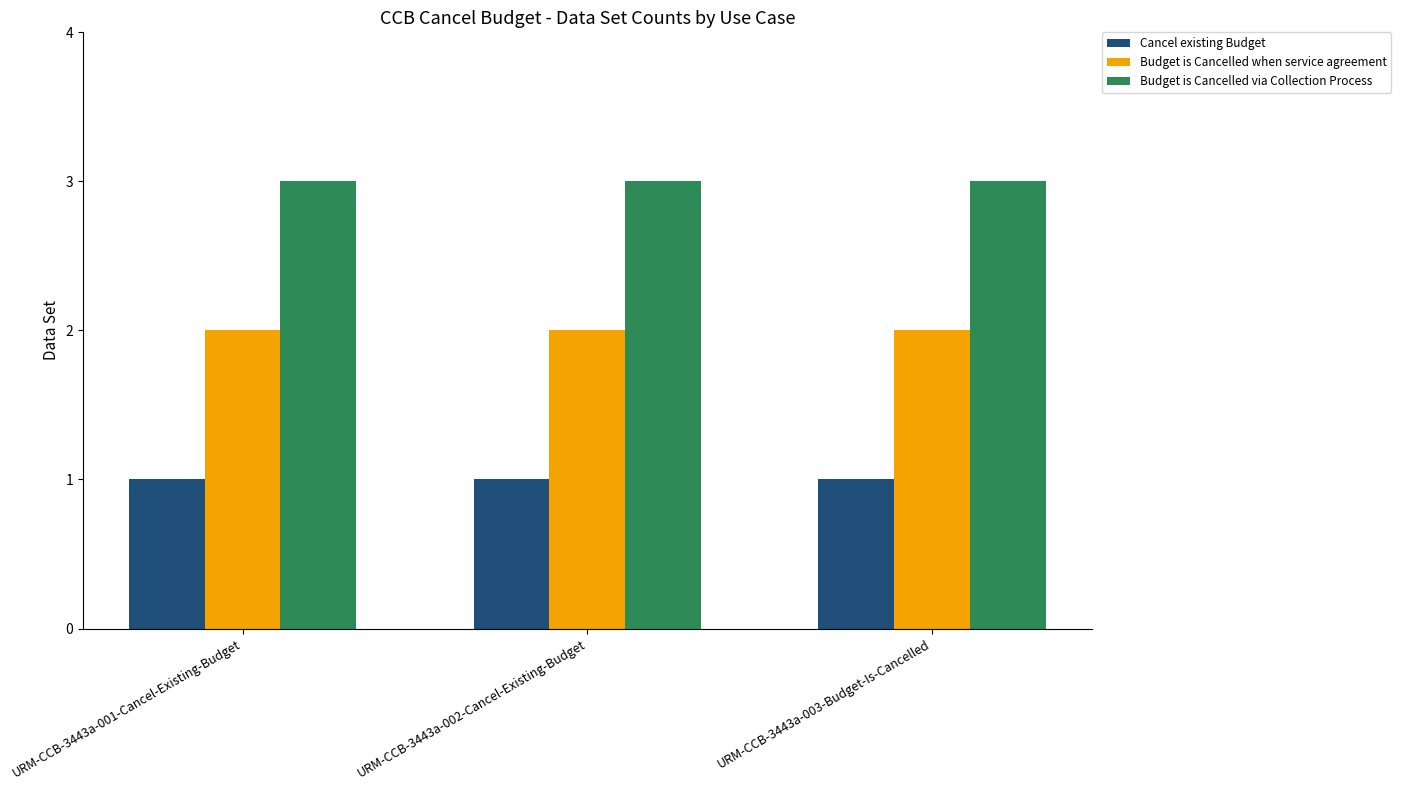

What is the value of the Budget is Cancelled via Collection Process bar at the 3rd from the left?

3